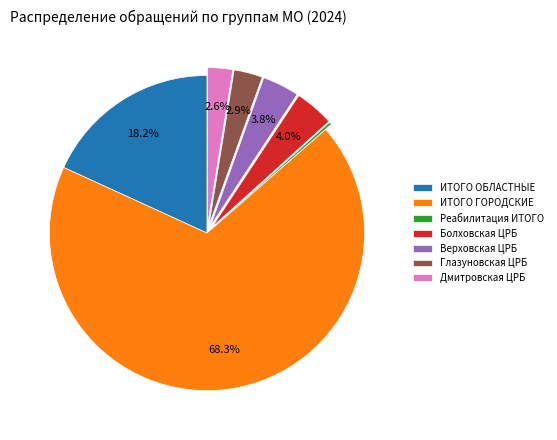

Is it true that Верховская ЦРБ is 13% of the pie?

False